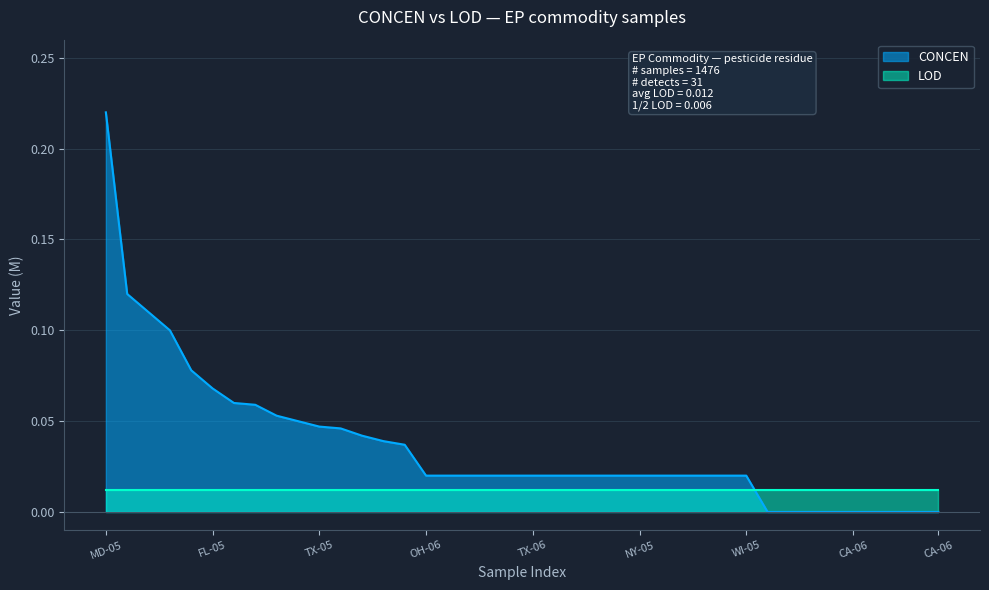

Reading left to right, transcribe all the data shown in this chart.

0.2	0.1	0.1	0.1	0.1	0.1	0.1	0.1	0.1	0.1	0.0	0.0	0.0	0.0	0.0	0.0	0.0	0.0	0.0	0.0	0.0	0.0	0.0	0.0	0.0	0.0	0.0	0.0	0.0	0.0	0.0	0.0	0.0	0.0	0.0	0.0	0.0	0.0	0.0	0.0